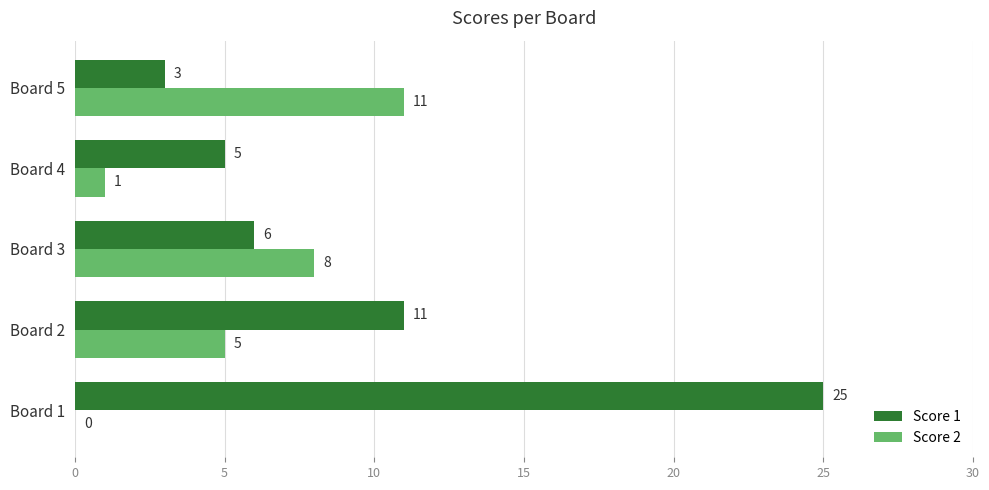

What is the average value of the Score 2 series?

5